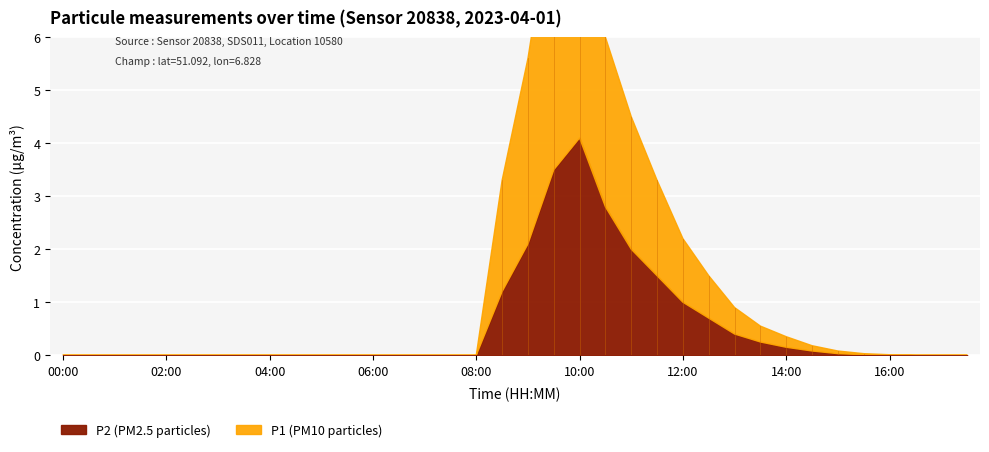

The P1 series shows 1.8 at 11:30. True or false?

True